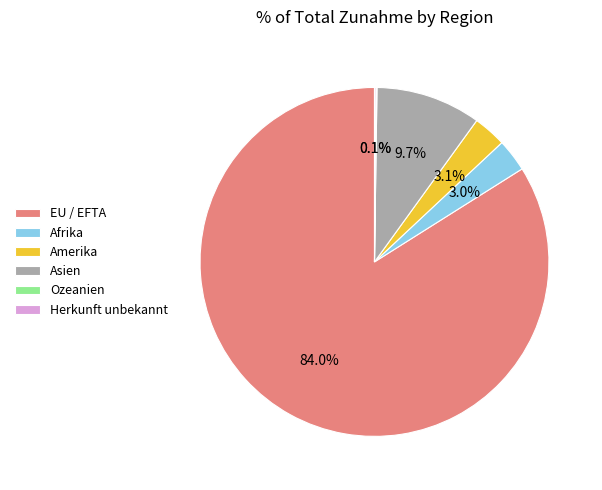

Is the sum of Asien and Afrika greater than half?

No